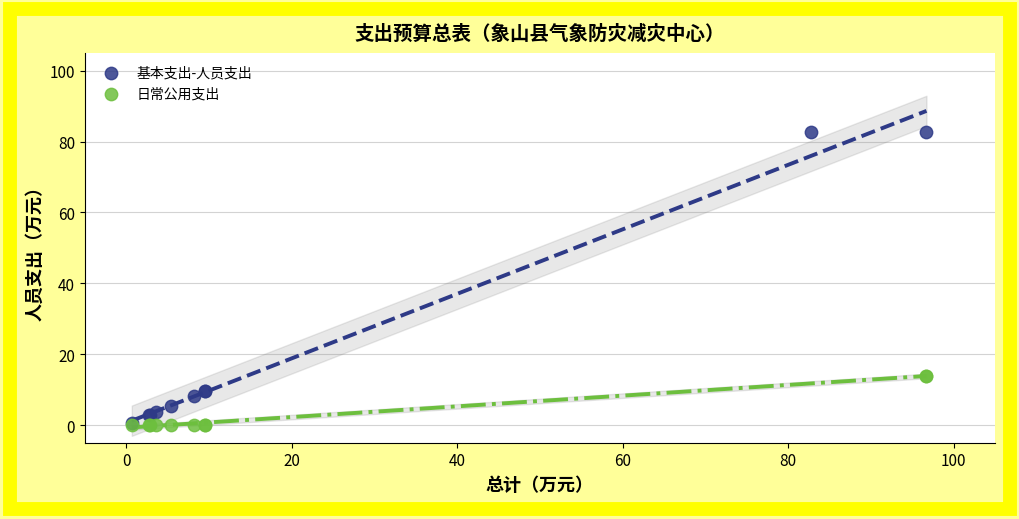

What are all the series names shown in the legend?

基本支出-人员支出, 日常公用支出